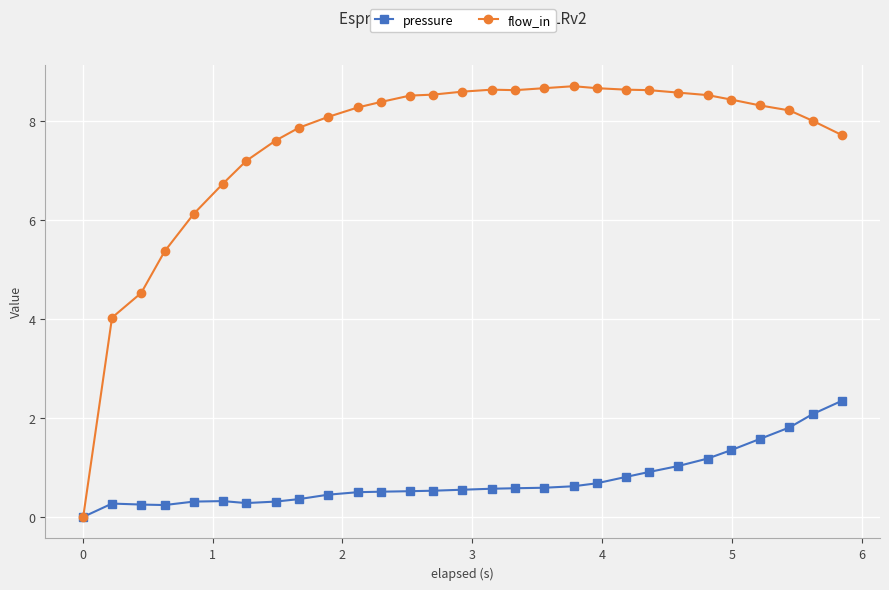

What is the maximum value shown in the chart?

8.7